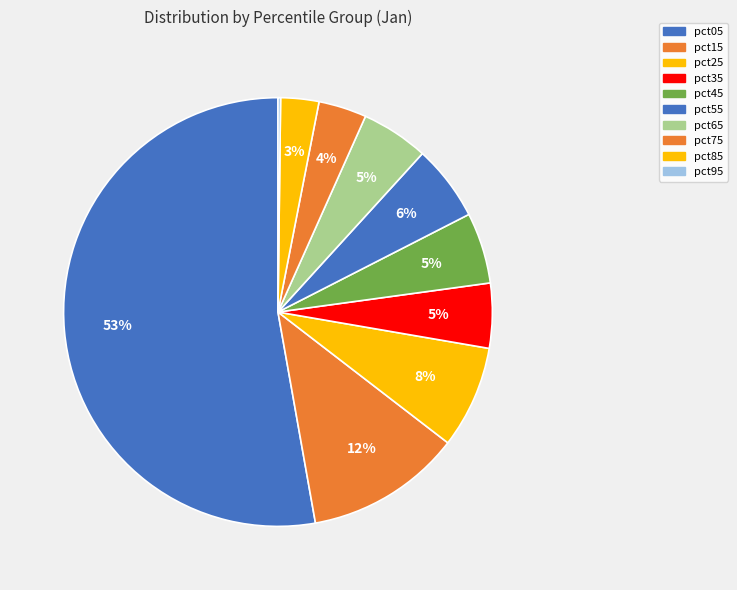

What is the smallest slice in the pie chart?

pct95